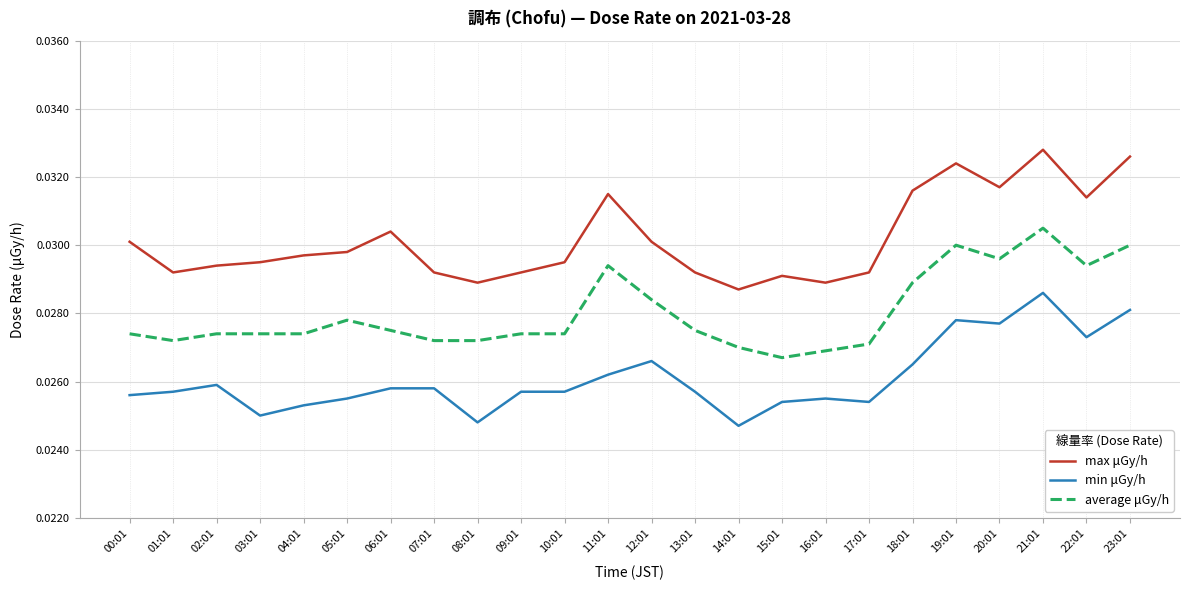

Which series changed the most between 11:01 and 21:01?

min μGy/h